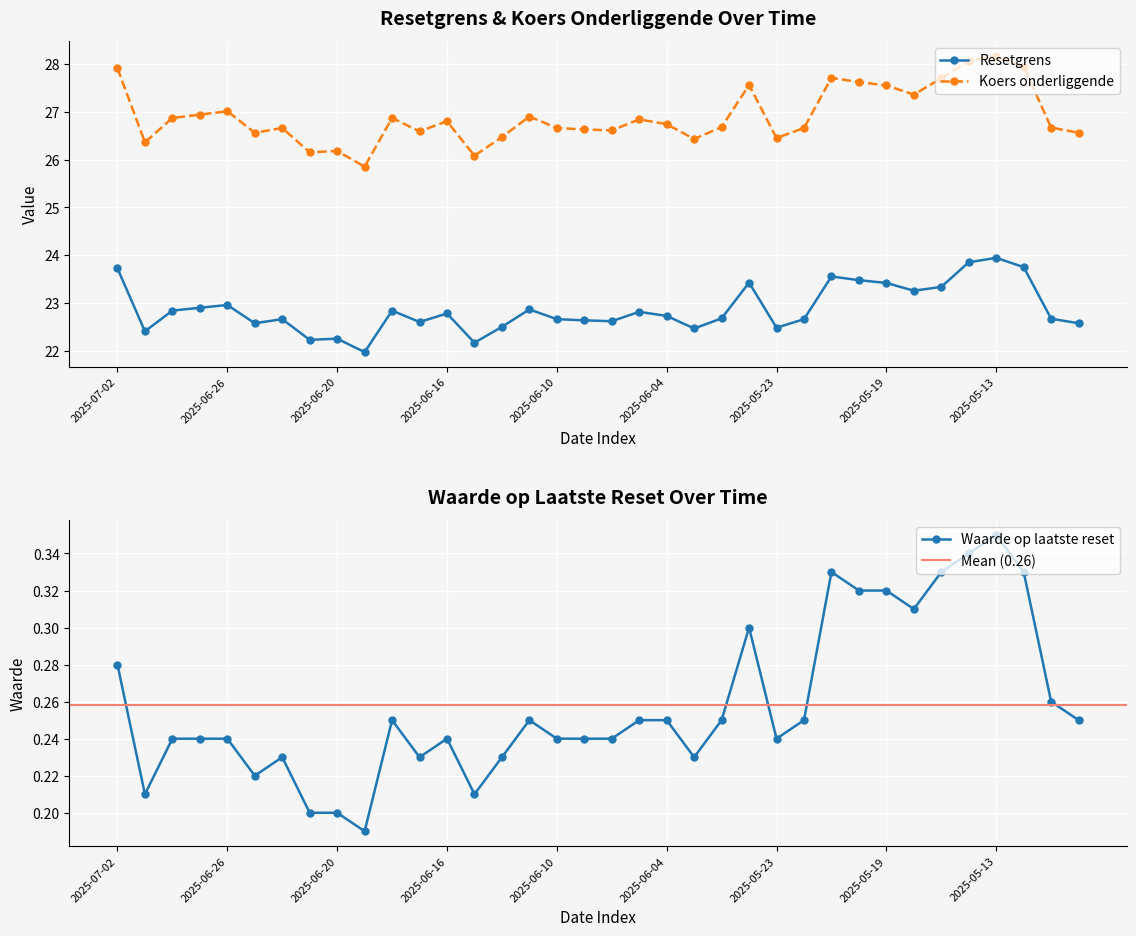

Which has a higher value, 2025-06-13 or 2025-05-21?

2025-05-21